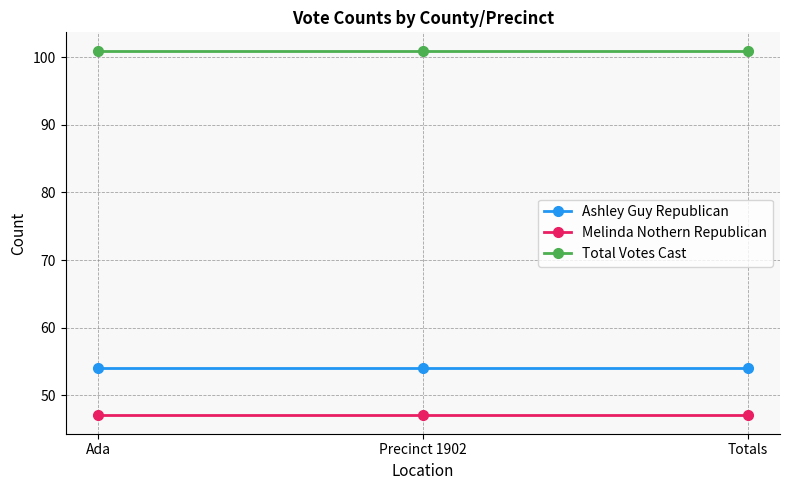

What is the label of the 2nd point from the left?

Precinct 1902